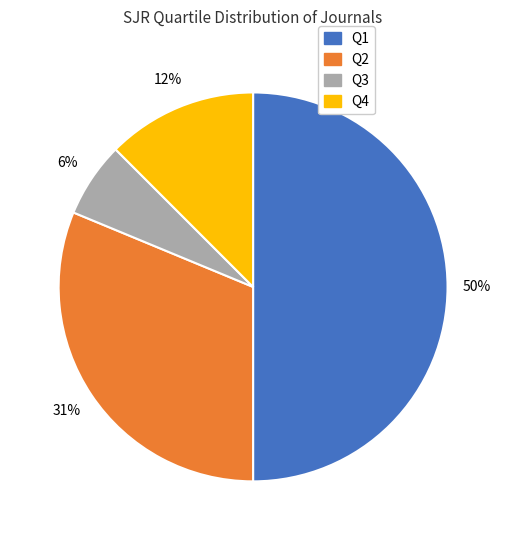

Is the sum of Q4 and Q1 greater than half?

Yes